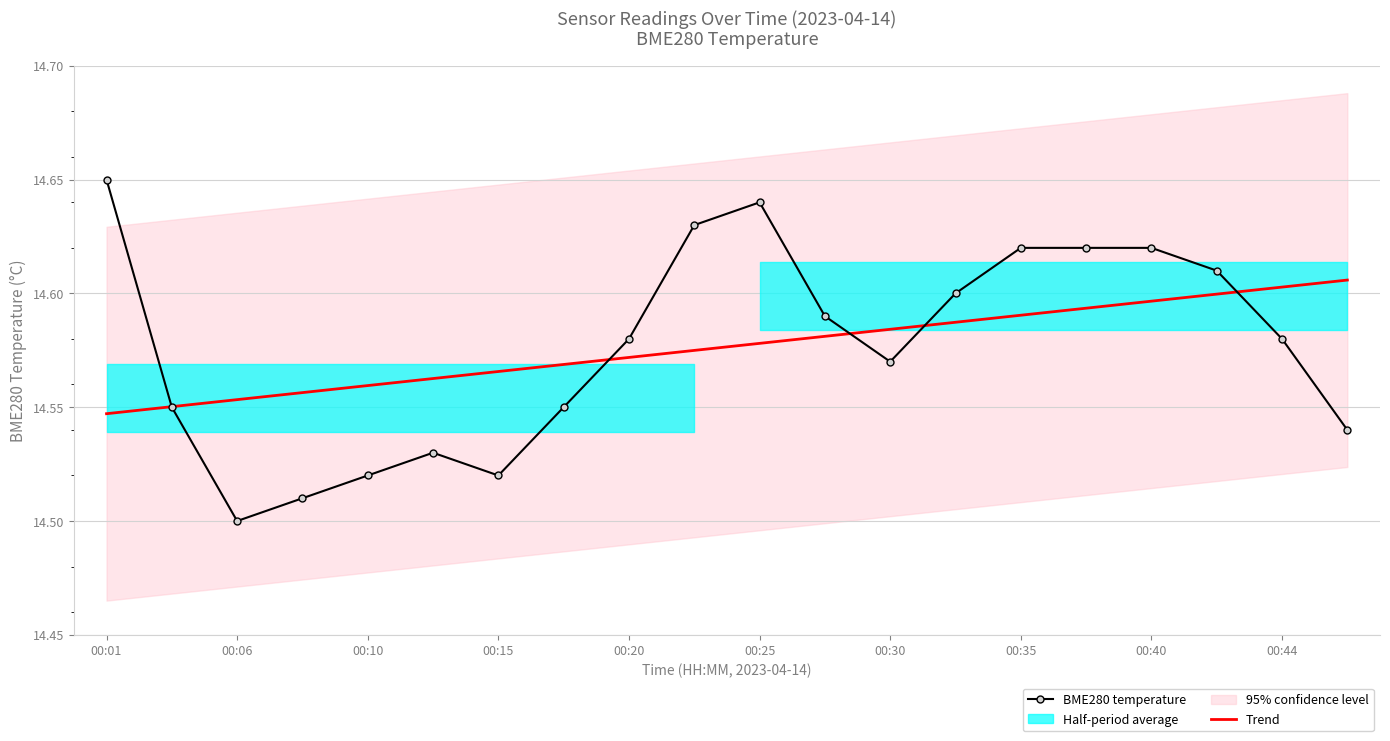

At which label does BME280 temperature reach its peak?

00:01